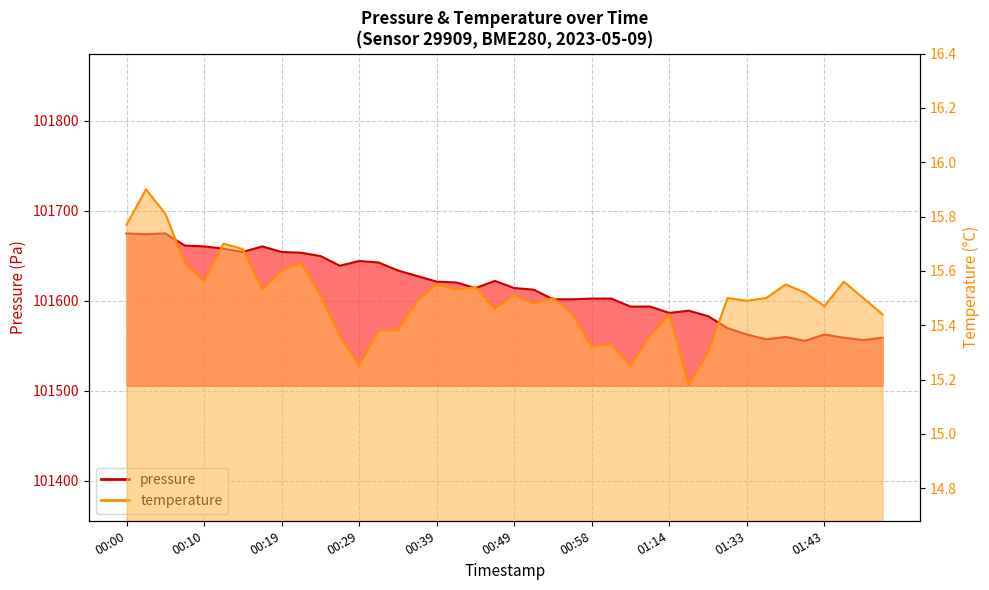

Does the chart have visible grid lines?

Yes